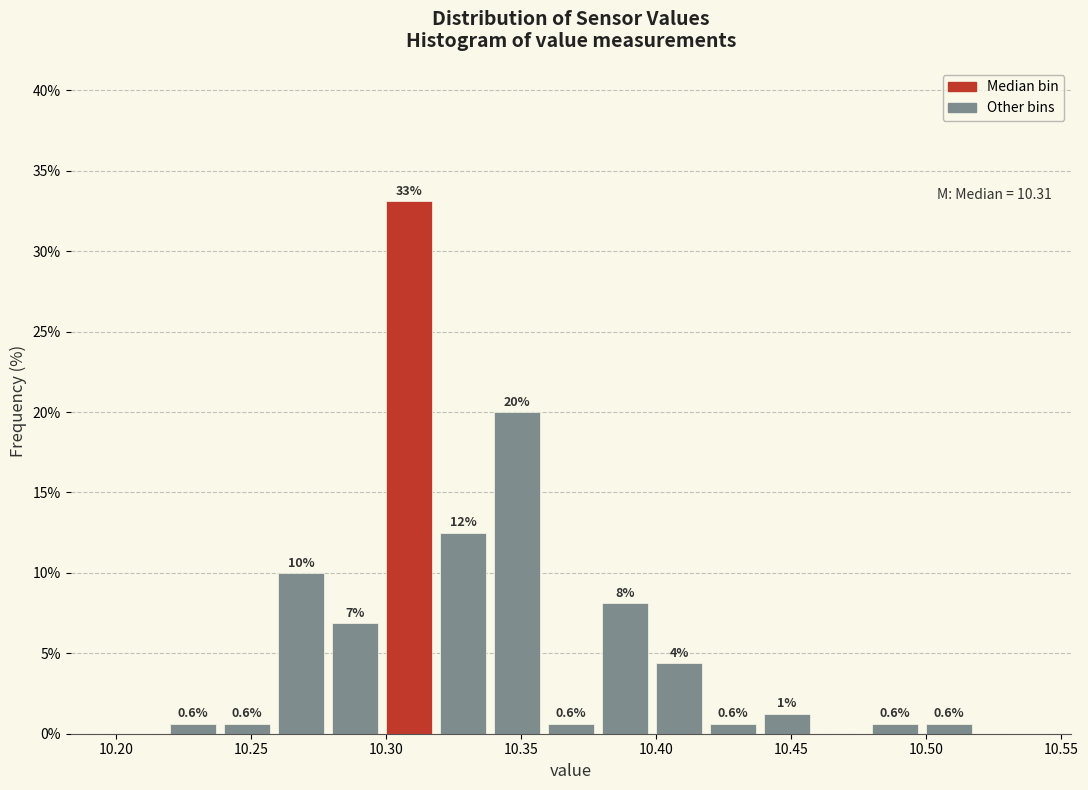

Over which range of the x-axis is the bar tallest?

10.30 to 10.32